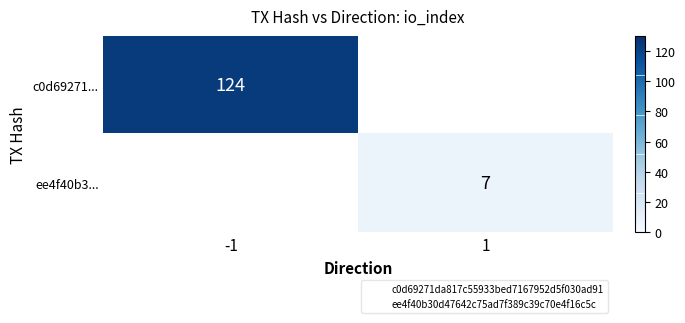

At which category does the chart reach its peak across all series?

-1